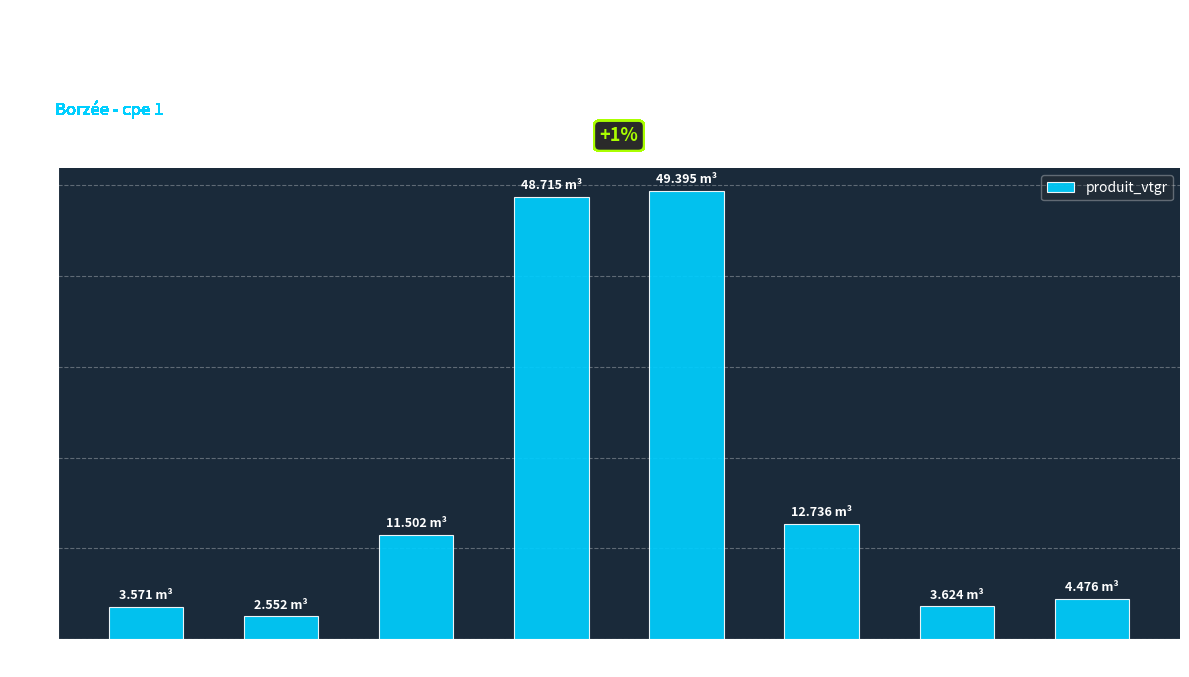

Which category has the lowest value across all series?

cm=3